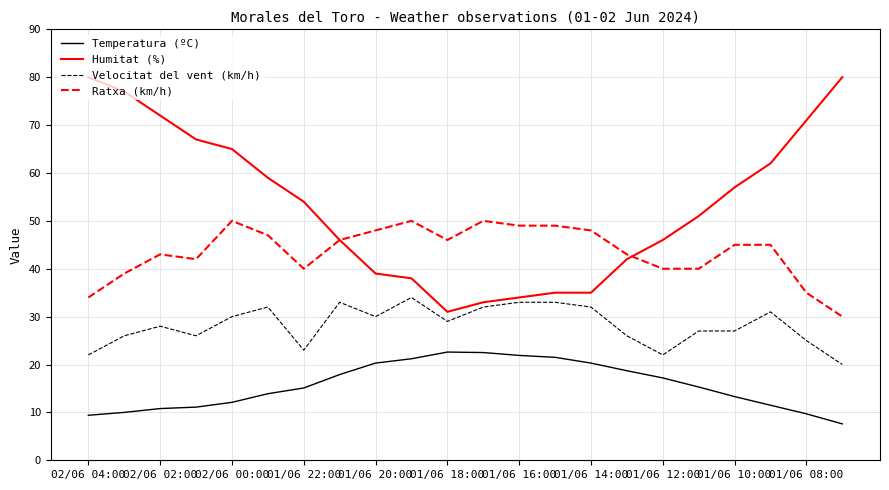

True or false: Temperatura (ºC) and Ratxa (km/h) cross at least once.

False